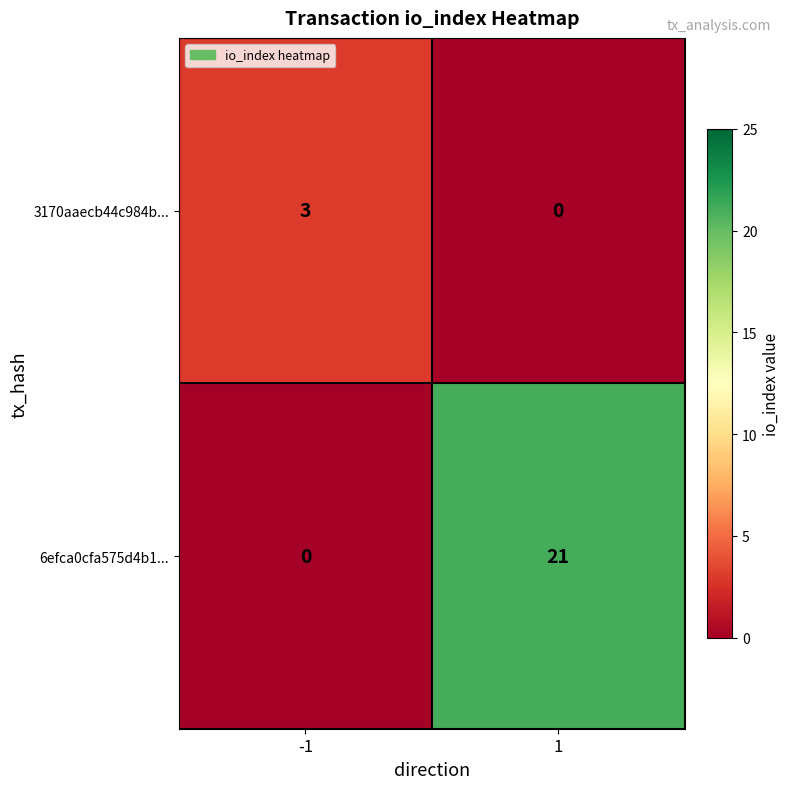

How many categories are shown in the chart?

2